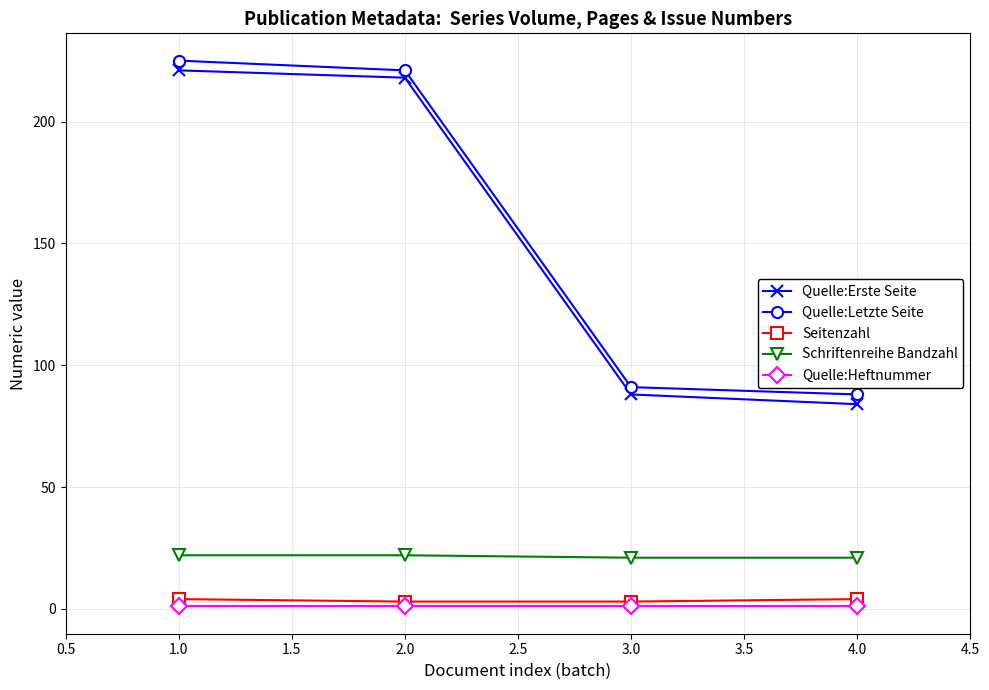

What is the highest value of the Seitenzahl series?

4